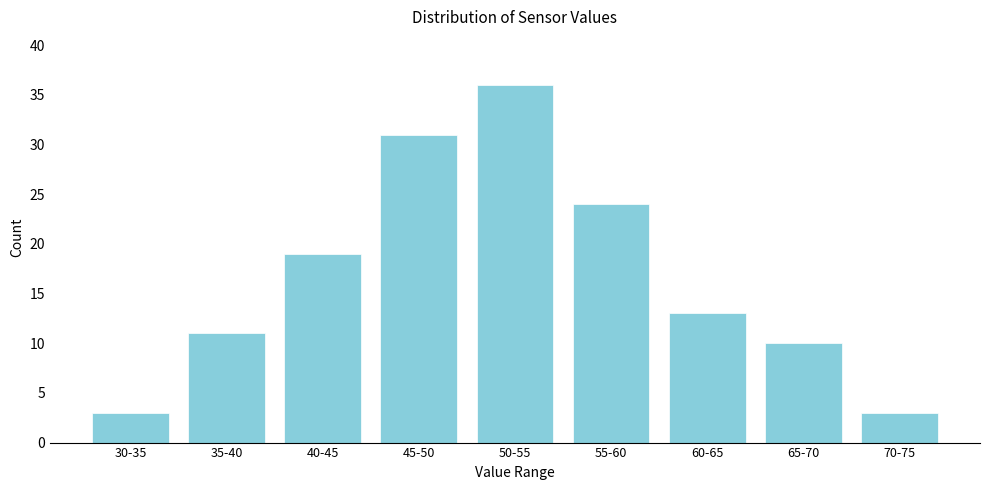

Reading right to left, extract all data points from this chart.

70-75=3	65-70=10	60-65=13	55-60=24	50-55=36	45-50=31	40-45=19	35-40=11	30-35=3